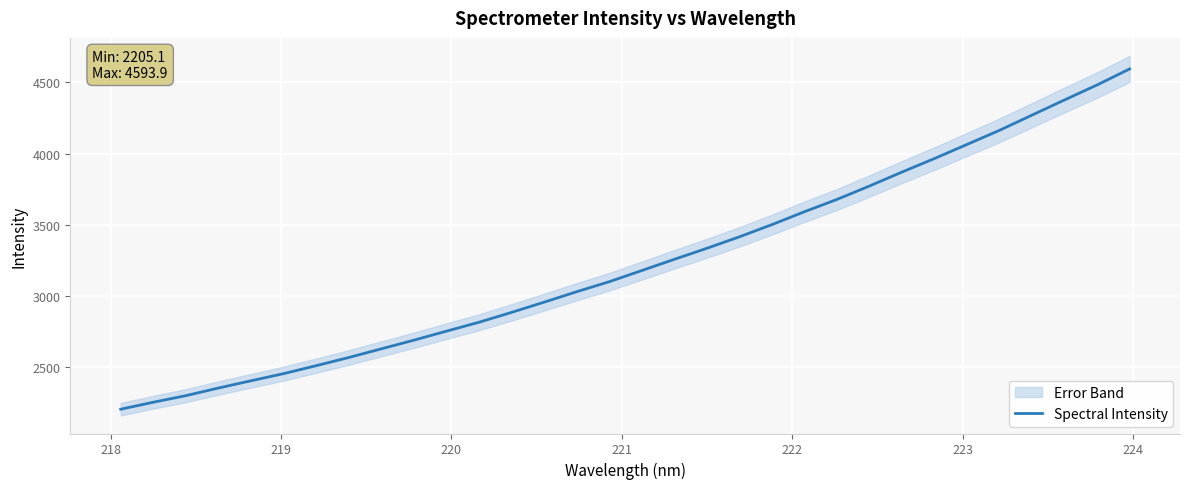

How many values exceed 3178?

16